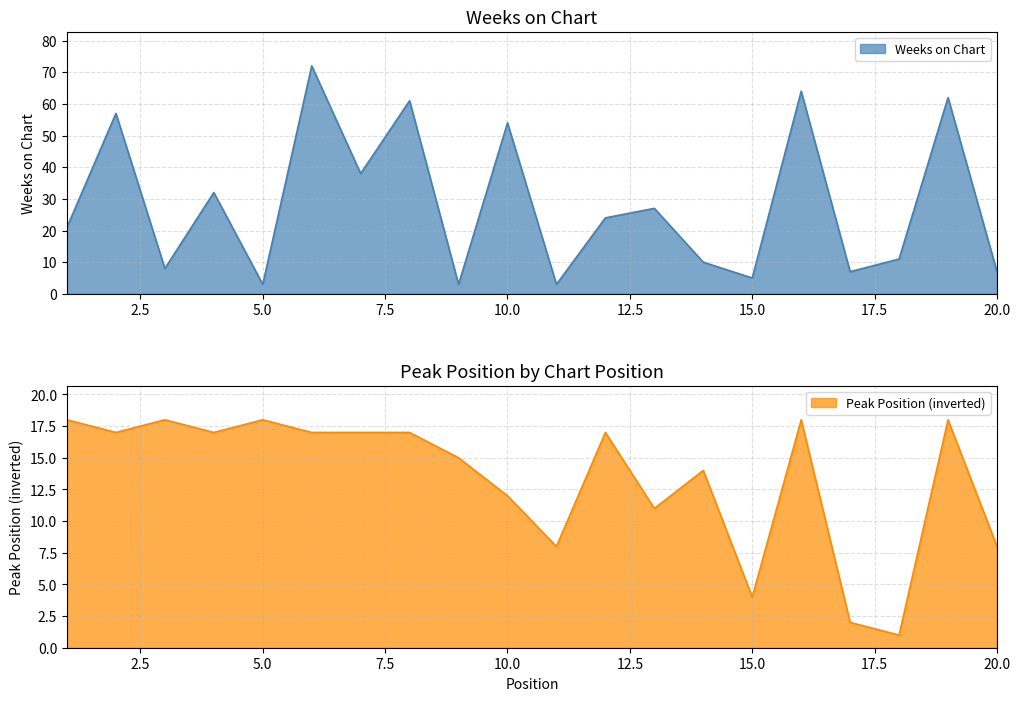

At how many categories does at least one series exceed 27?

8